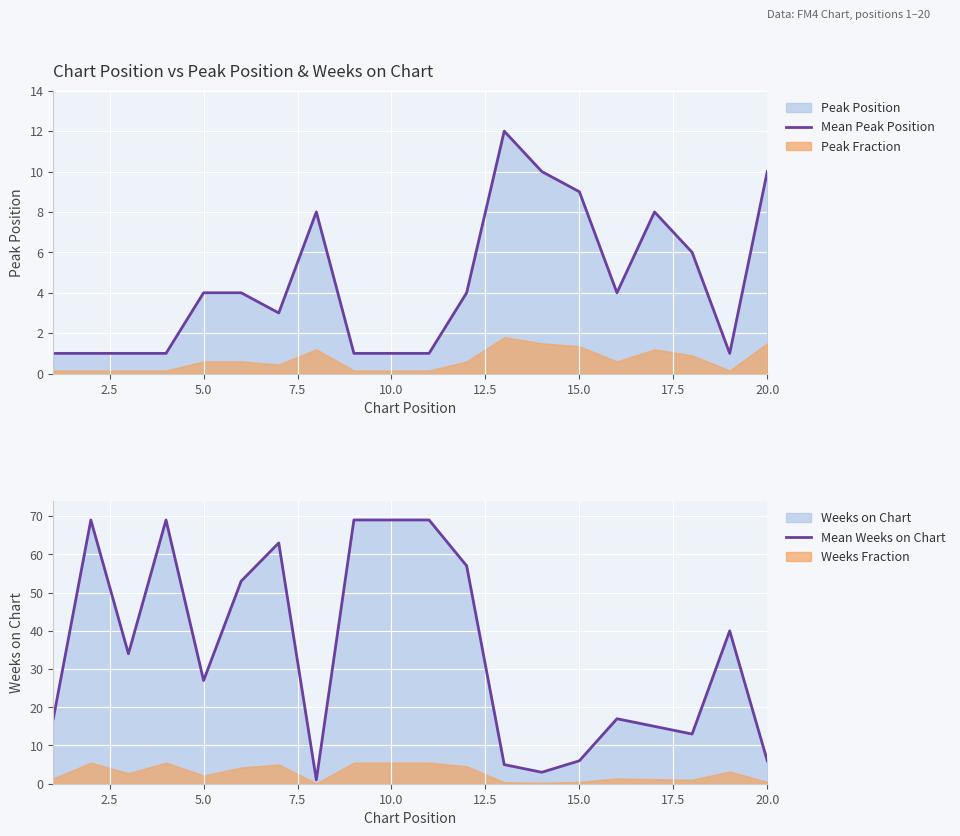

What is the highest value of the Mean Peak Position series?

12